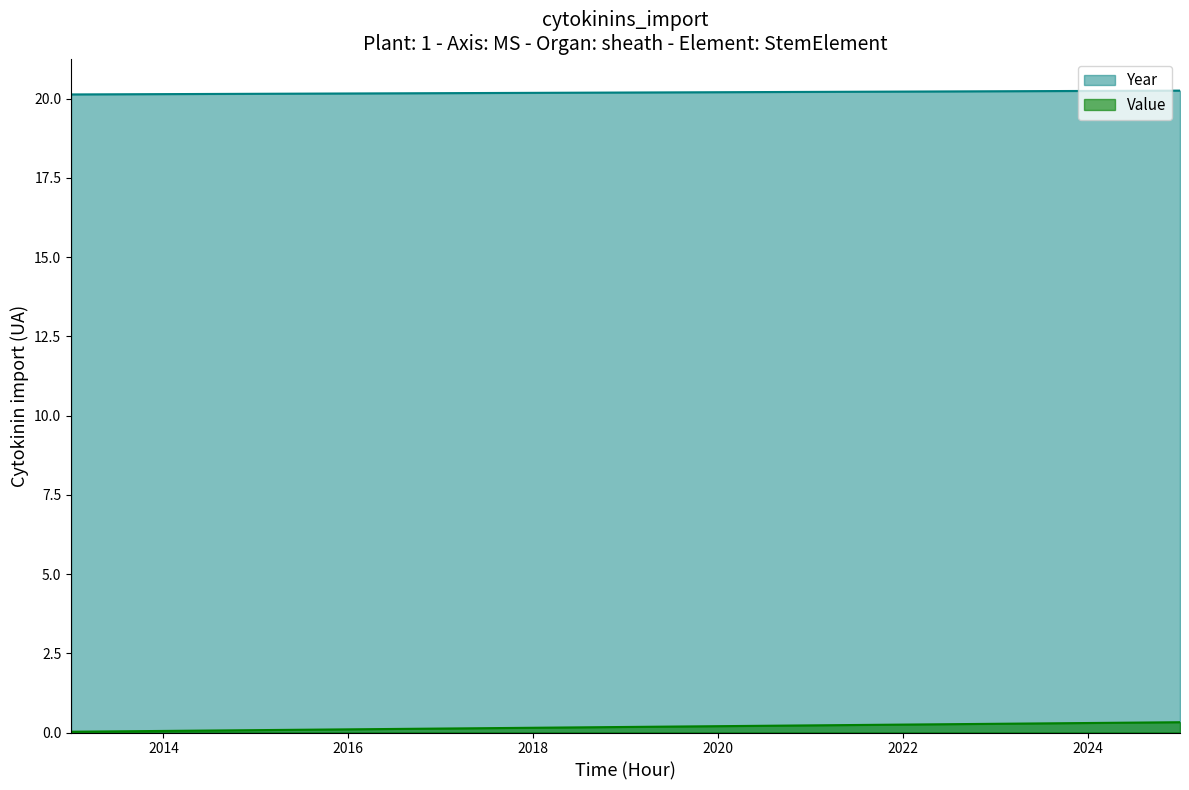

What is the difference between the maximum and second lowest values in the Year series?

0.1